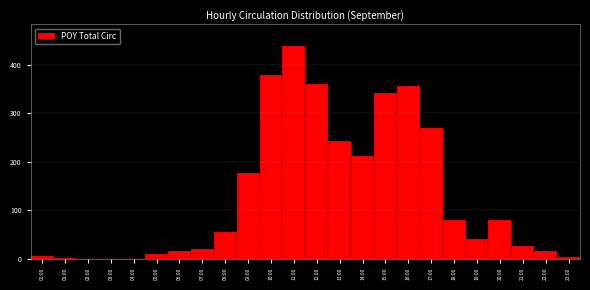

What is the sum of all values?

3122